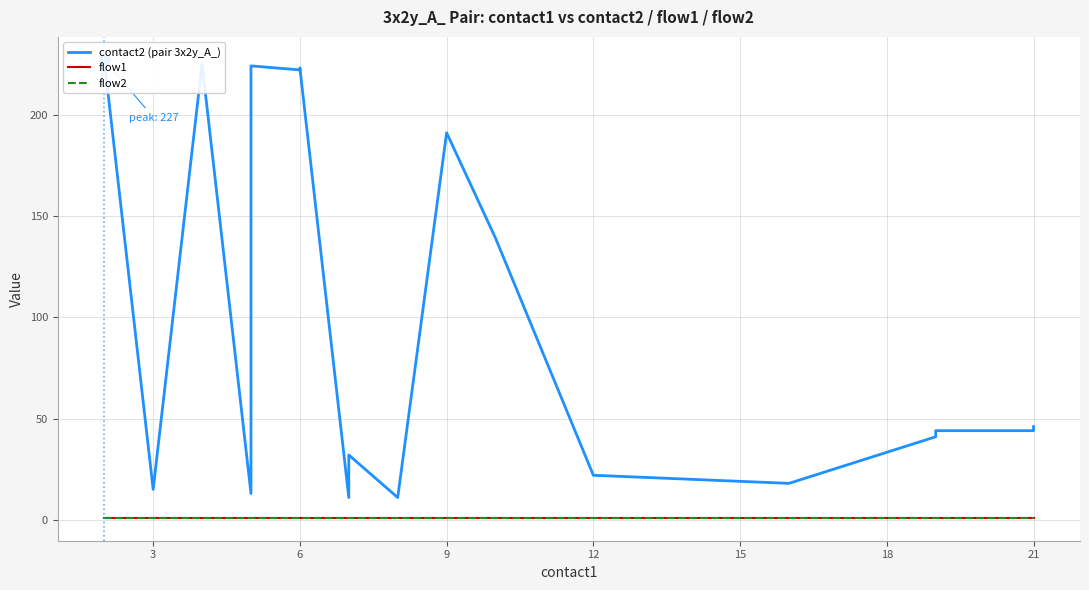

Rank the series by their maximum value, from lowest to highest.

flow1, flow2, contact2 (pair 3x2y_A_)